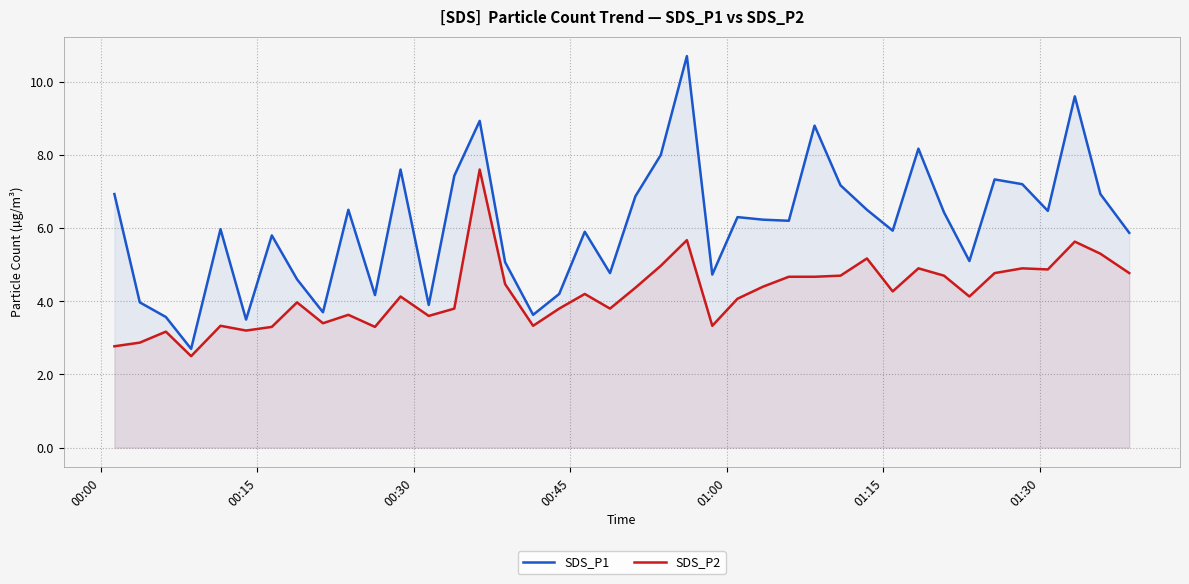

What is the sum of all SDS_P2 values?

168.4